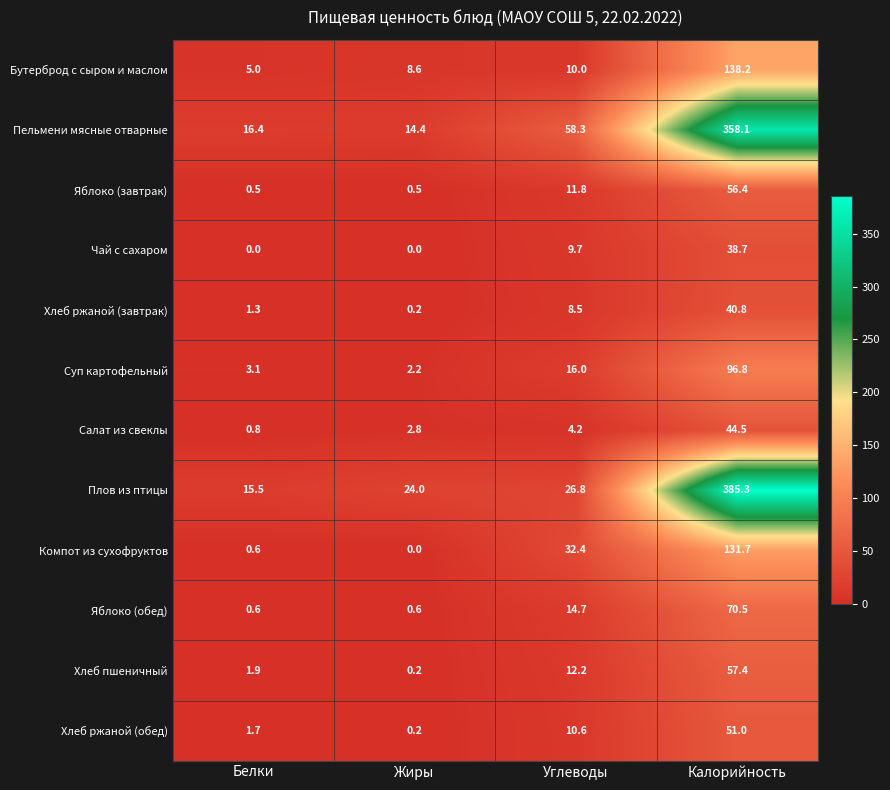

What is the sum of the Хлеб ржаной (обед) values at Белки and Калорийность?

52.7